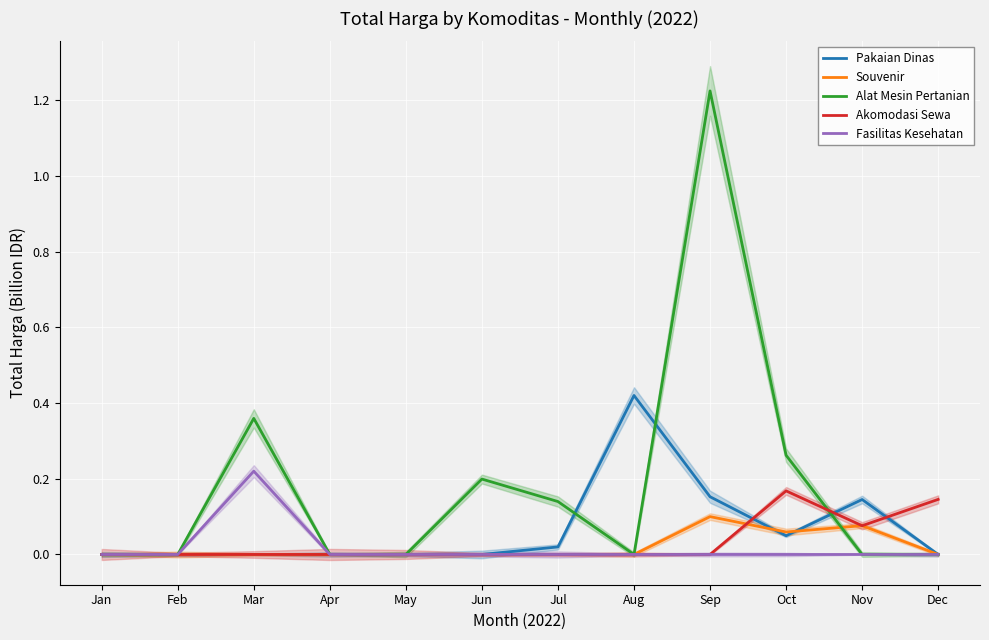

How many positive values does the Alat Mesin Pertanian series have?

5